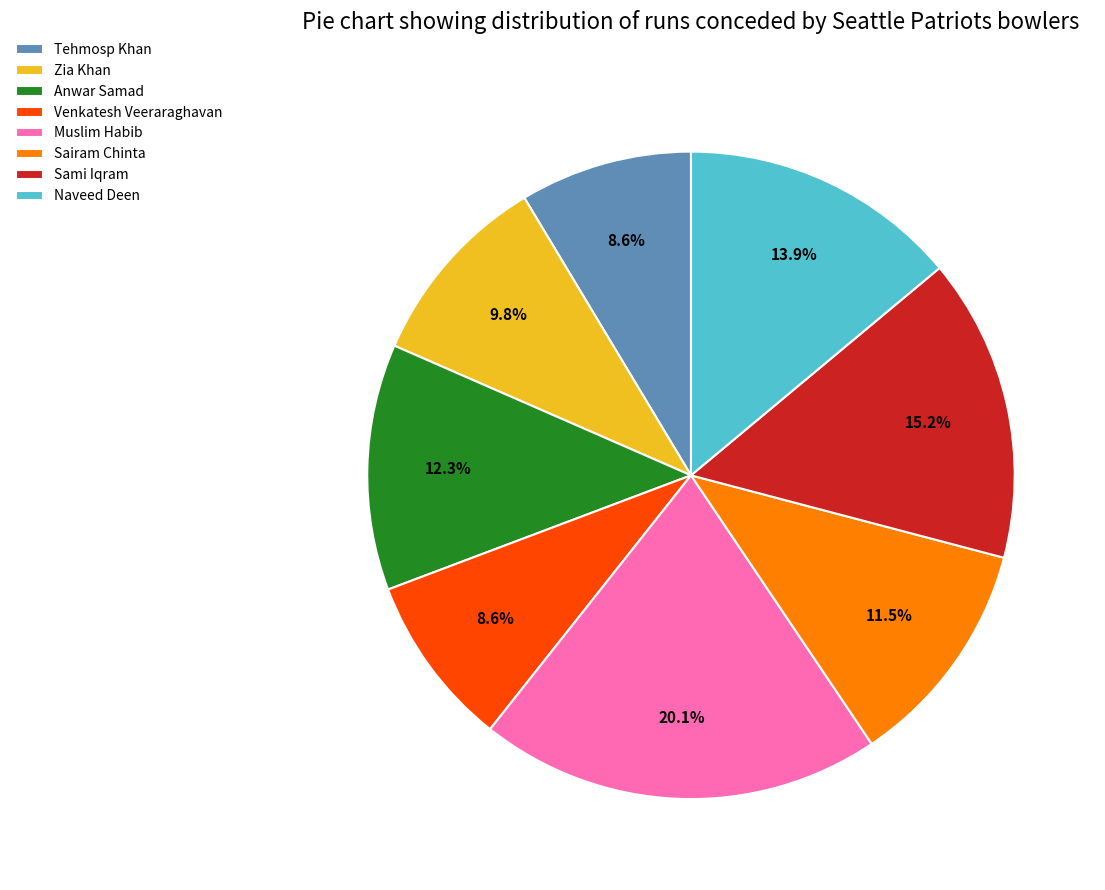

True or false: Naveed Deen accounts for 1% of the total.

False